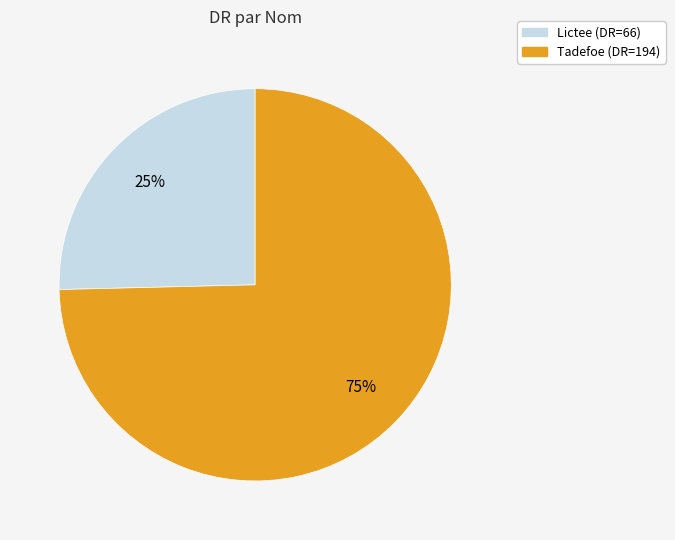

Which slice represents more than half of the pie?

Tadefoe